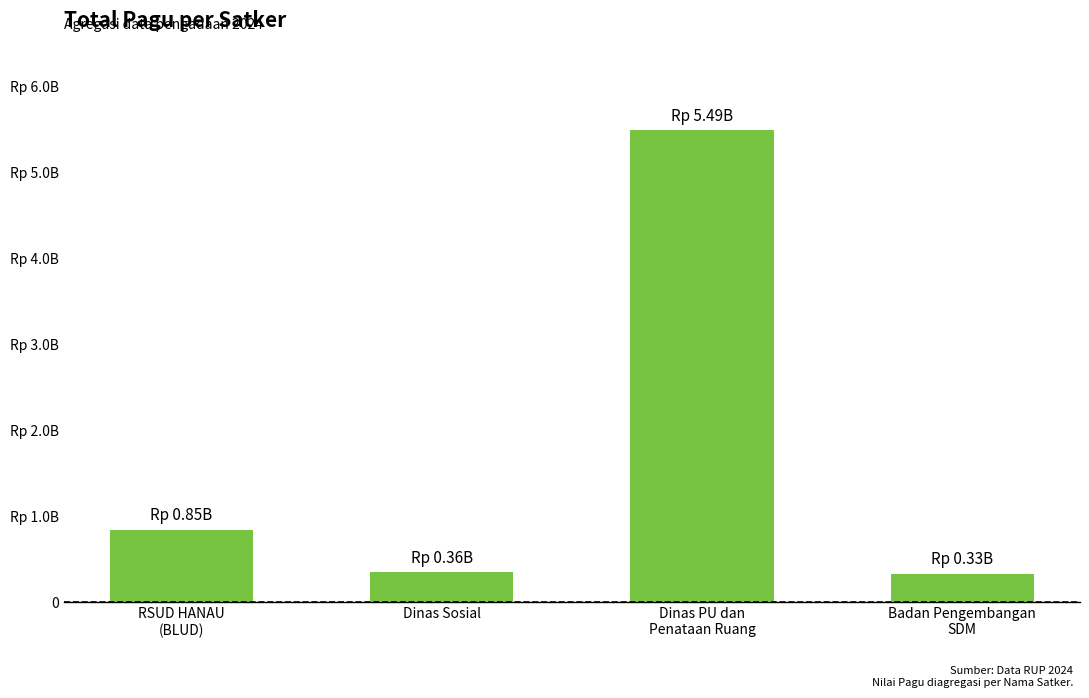

Count the number of categories in the chart.

4